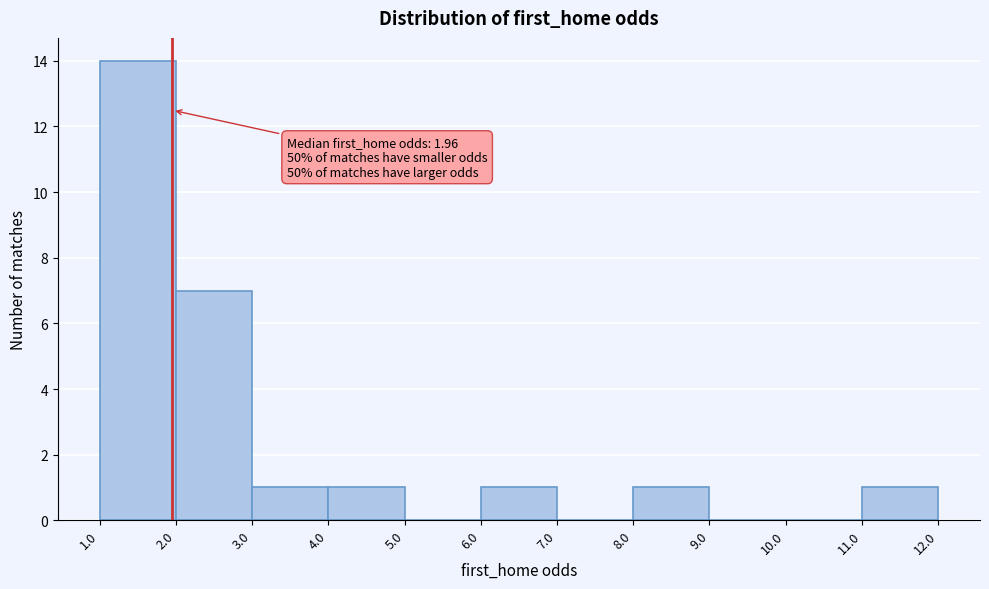

Which range on the x-axis has the tallest bar?

1.0 to 2.0